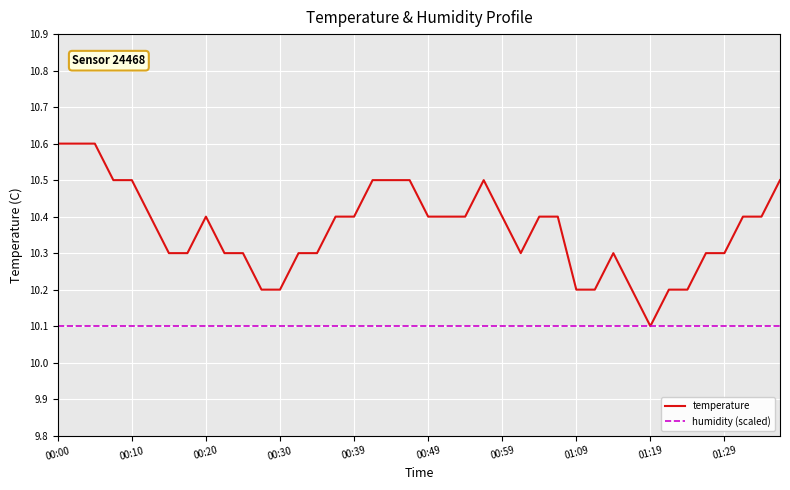

What is the maximum value for humidity (scaled)?

10.1